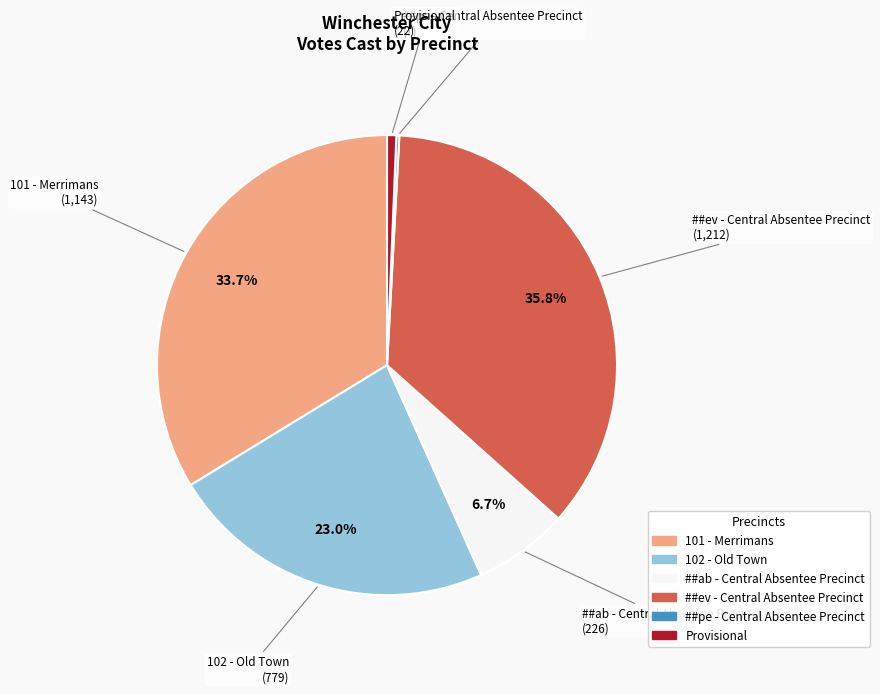

Combined, do 101 - Merrimans and Provisional account for over 50%?

No